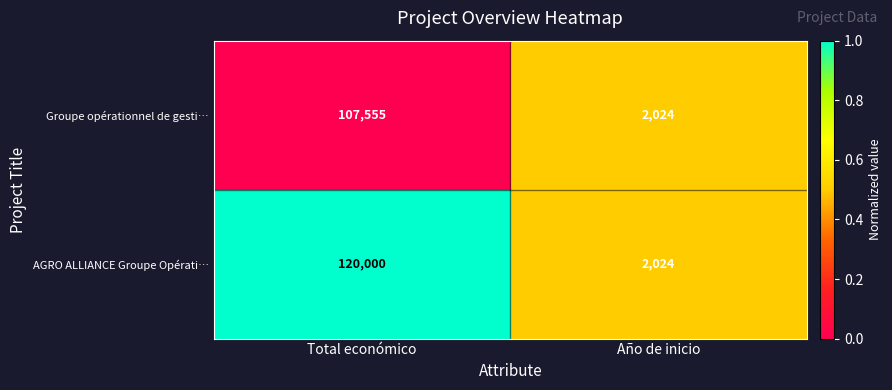

Which series has the largest total across all categories?

AGRO ALLIANCE Groupe Opérati…